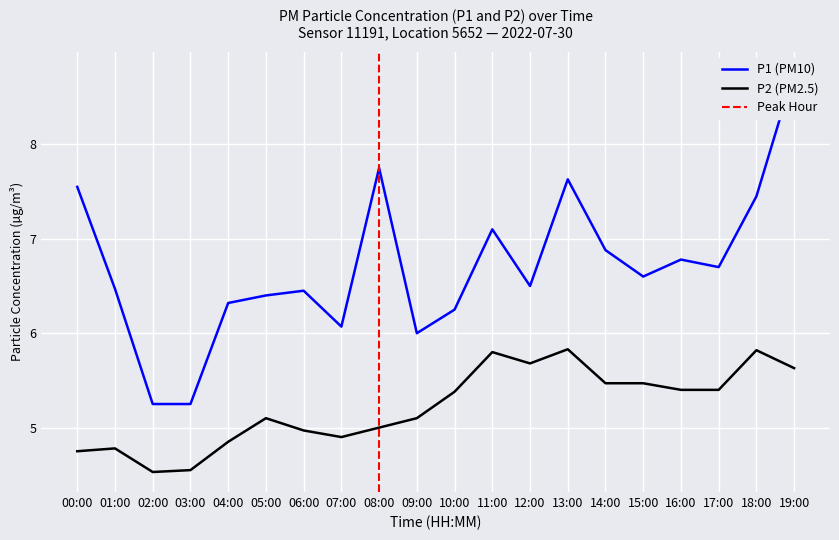

Is the value of P1 at 16:00 greater than the value of P2 at 05:00?

Yes